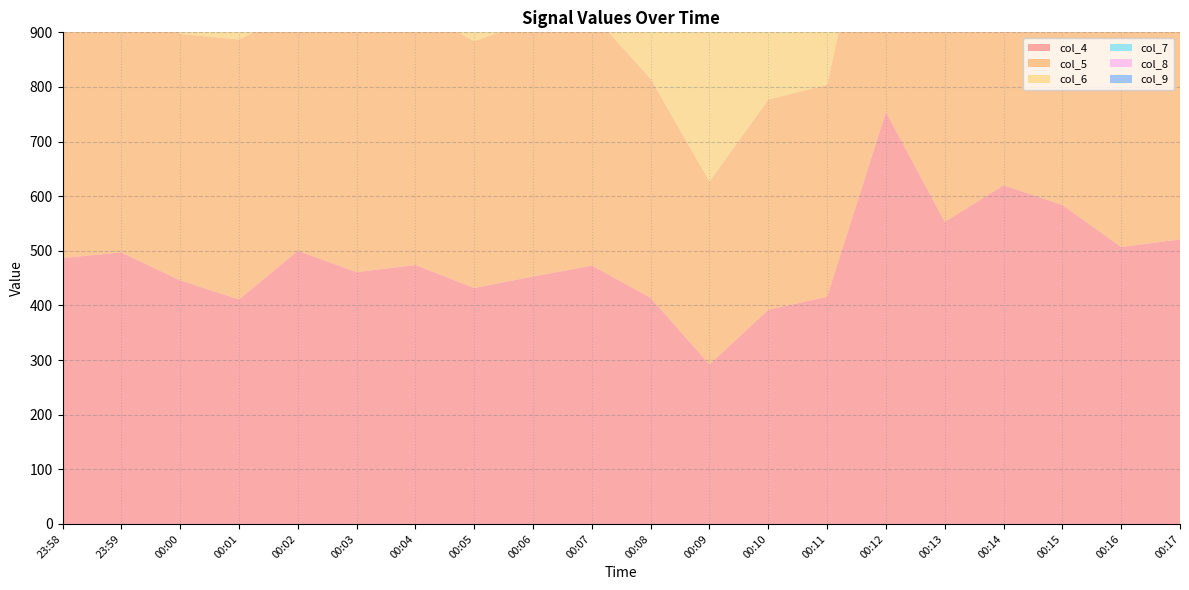

Reading left to right, what are all the values shown in this chart?

col_4: 23:58=487	23:59=497	00:00=446	00:01=411	00:02=500	00:03=461	00:04=474	00:05=432	00:06=453	00:07=473	00:08=414	00:09=292	00:10=392	00:11=416	00:12=754	00:13=553	00:14=620	00:15=584	00:16=507	00:17=521
col_5: 23:58=486	23:59=501	00:00=451	00:01=476	00:02=438	00:03=474	00:04=469	00:05=452	00:06=468	00:07=461	00:08=401	00:09=335	00:10=385	00:11=388	00:12=540	00:13=471	00:14=544	00:15=510	00:16=522	00:17=466
col_6: 23:58=449	23:59=457	00:00=383	00:01=418	00:02=415	00:03=440	00:04=392	00:05=415	00:06=415	00:07=428	00:08=359	00:09=317	00:10=344	00:11=353	00:12=440	00:13=445	00:14=421	00:15=489	00:16=459	00:17=440
col_7: 23:58=445	23:59=436	00:00=410	00:01=386	00:02=391	00:03=402	00:04=406	00:05=374	00:06=391	00:07=431	00:08=330	00:09=308	00:10=333	00:11=329	00:12=416	00:13=406	00:14=424	00:15=442	00:16=442	00:17=445
col_8: 23:58=423	23:59=401	00:00=356	00:01=370	00:02=366	00:03=401	00:04=346	00:05=393	00:06=339	00:07=395	00:08=334	00:09=269	00:10=314	00:11=282	00:12=371	00:13=391	00:14=371	00:15=414	00:16=422	00:17=395
col_9: 23:58=371	23:59=347	00:00=365	00:01=310	00:02=371	00:03=340	00:04=355	00:05=316	00:06=355	00:07=373	00:08=278	00:09=233	00:10=298	00:11=282	00:12=326	00:13=366	00:14=313	00:15=411	00:16=391	00:17=361